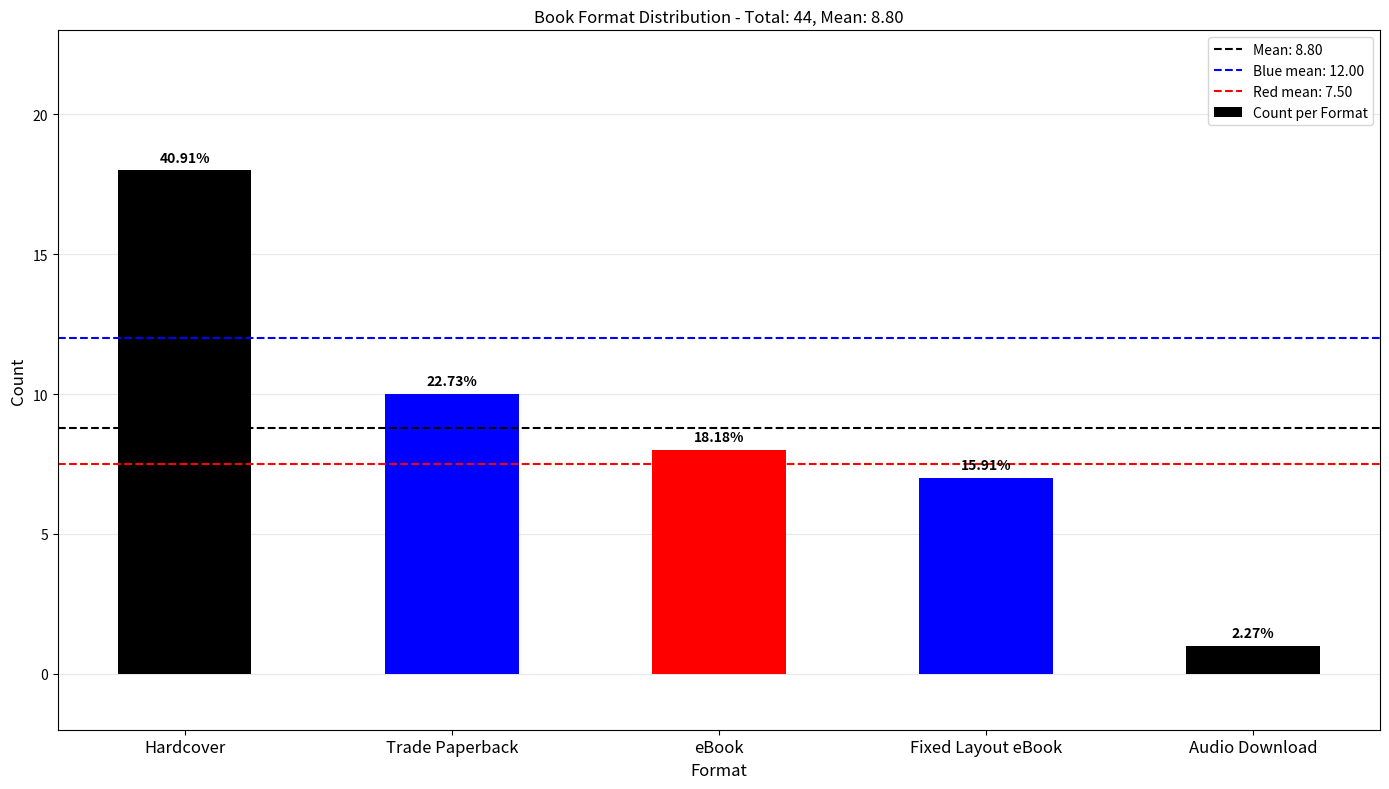

Are the bars horizontal?

No